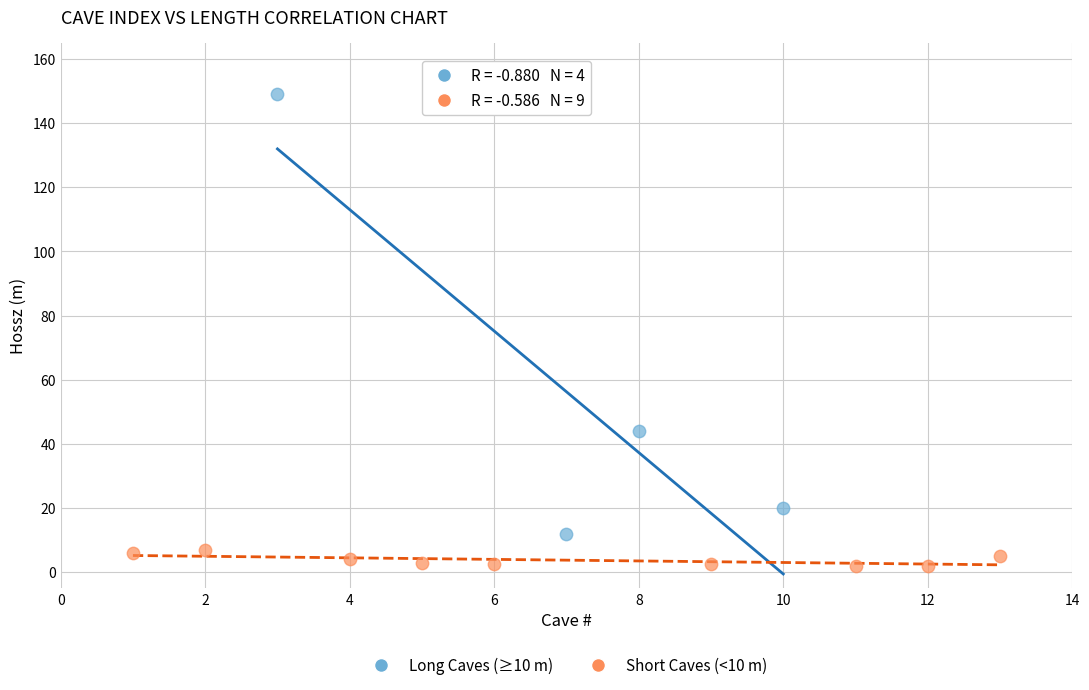

Which series reaches the minimum Y coordinate?

Short Caves (<10 m)